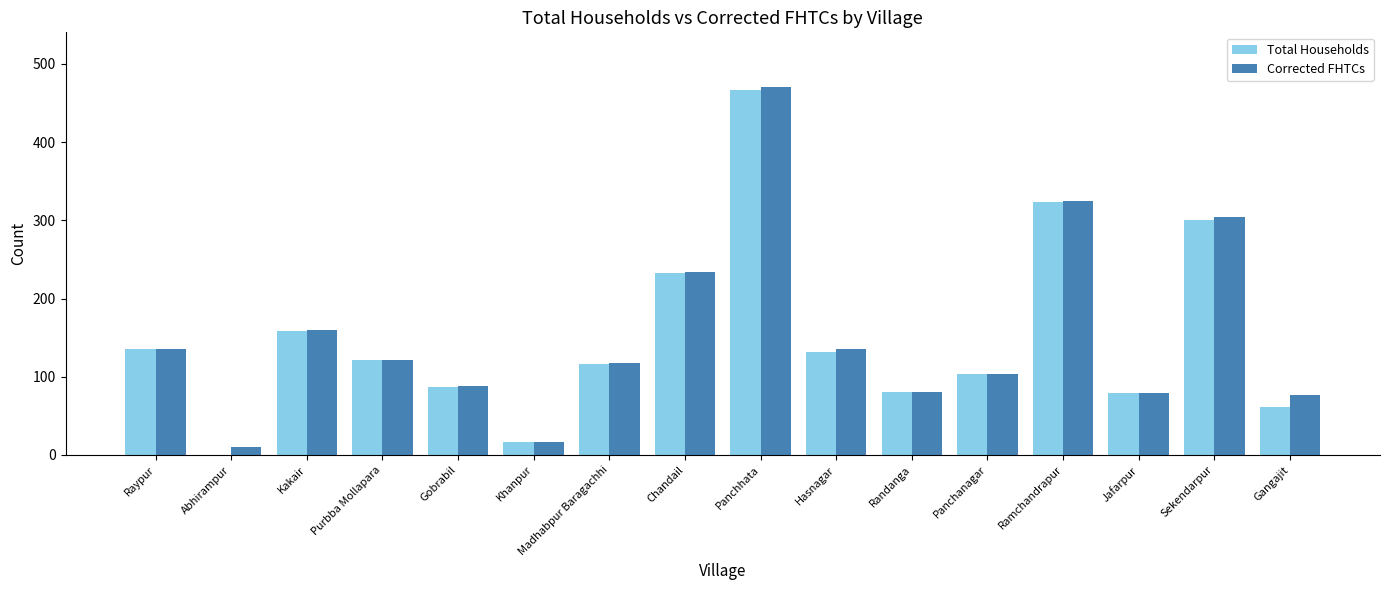

What is the difference between the Corrected FHTCs values at Purbba Mollapara and Abhirampur?

112